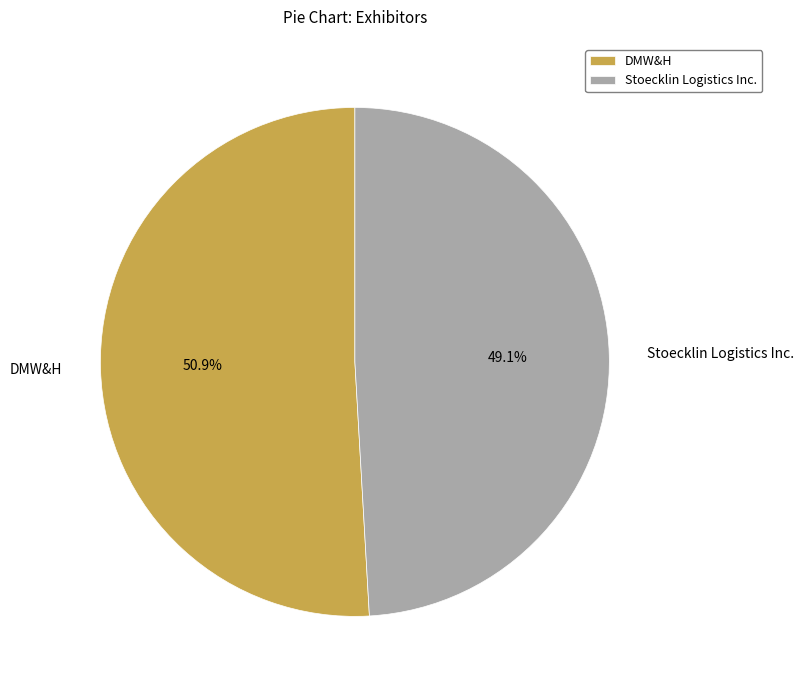

How many slices are in this pie chart?

2